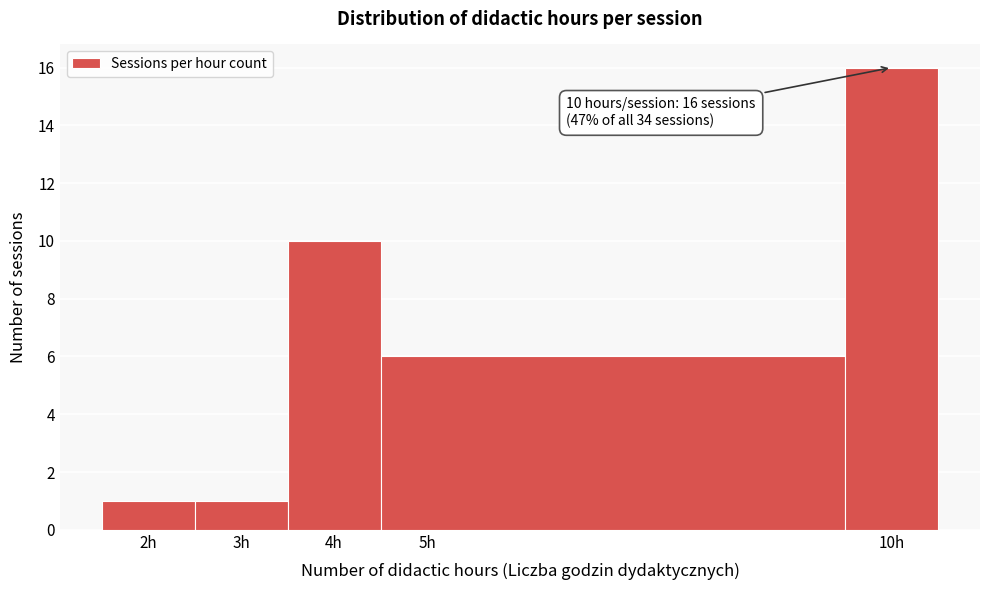

Over which range of the x-axis is the bar tallest?

9.5 to 10.5